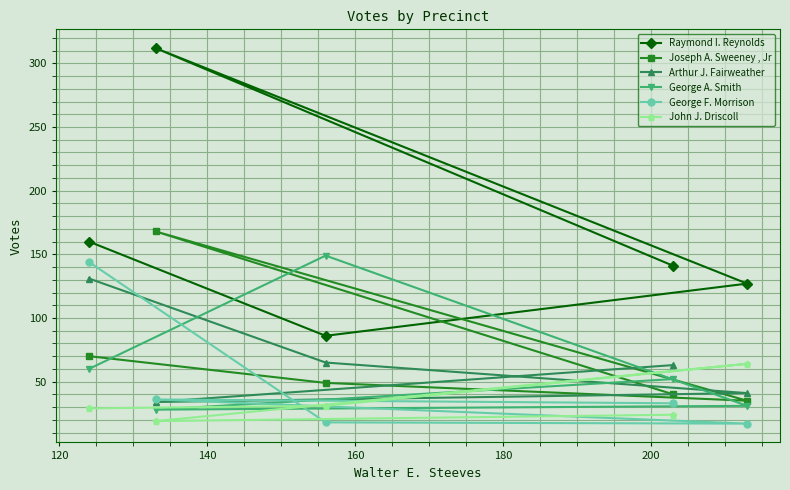

What is the difference between the maximum and minimum values in the George F. Morrison series?

127